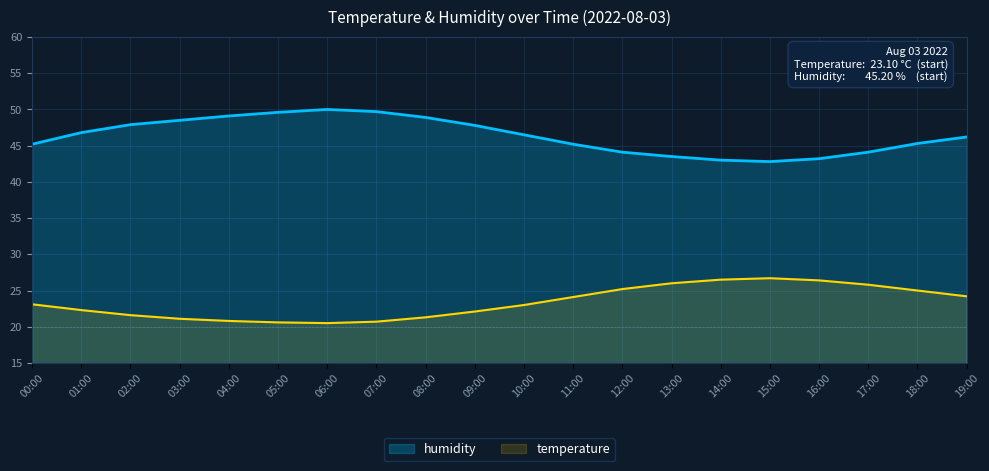

What value does the humidity series have at 11:00?

45.2